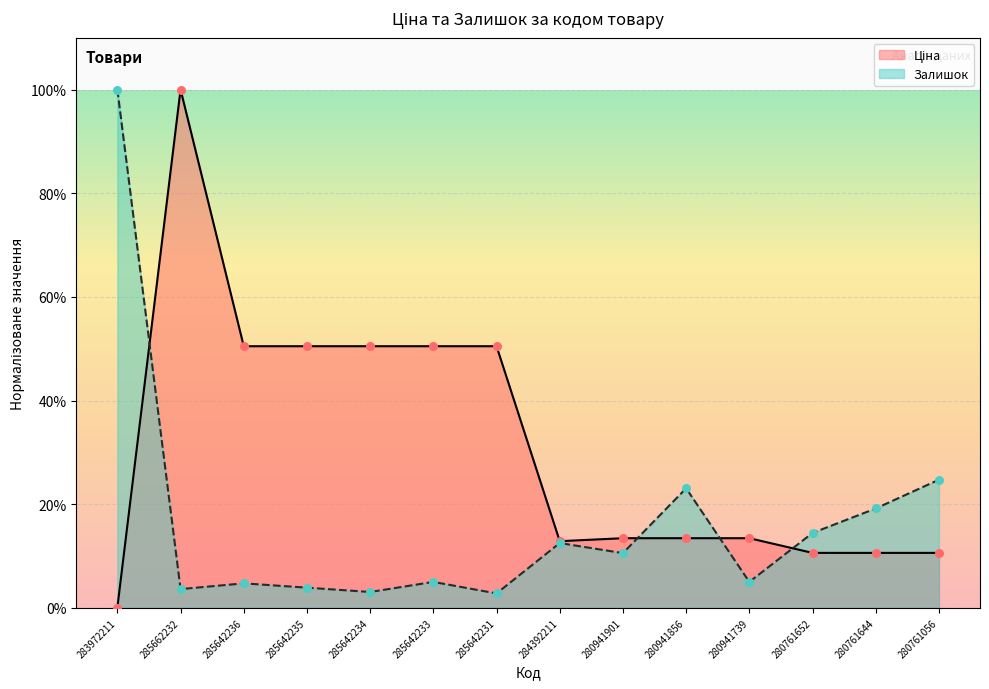

Which series has the largest total across all categories?

Ціна